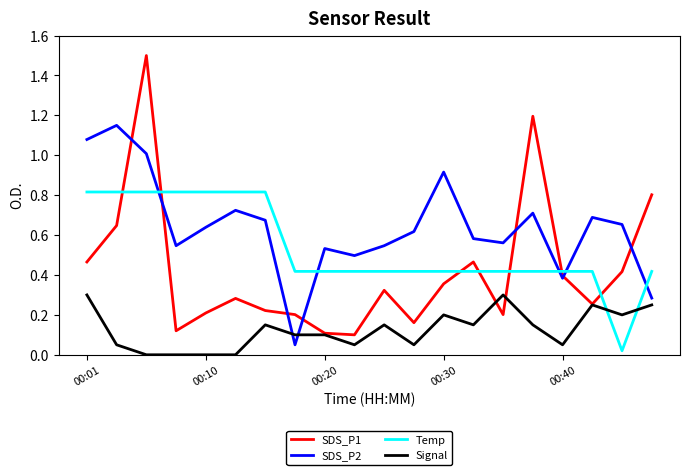

Rank the series by their maximum value, from lowest to highest.

Signal, Temp, SDS_P2, SDS_P1